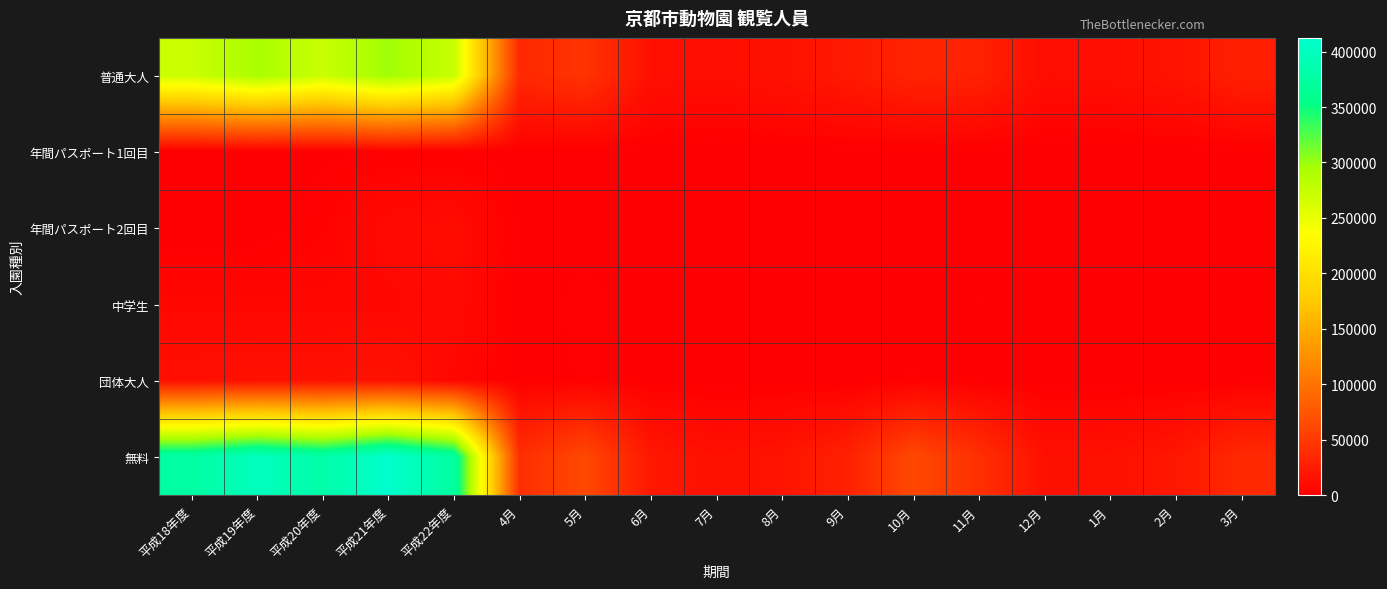

Which series has the largest range (max minus min)?

無料